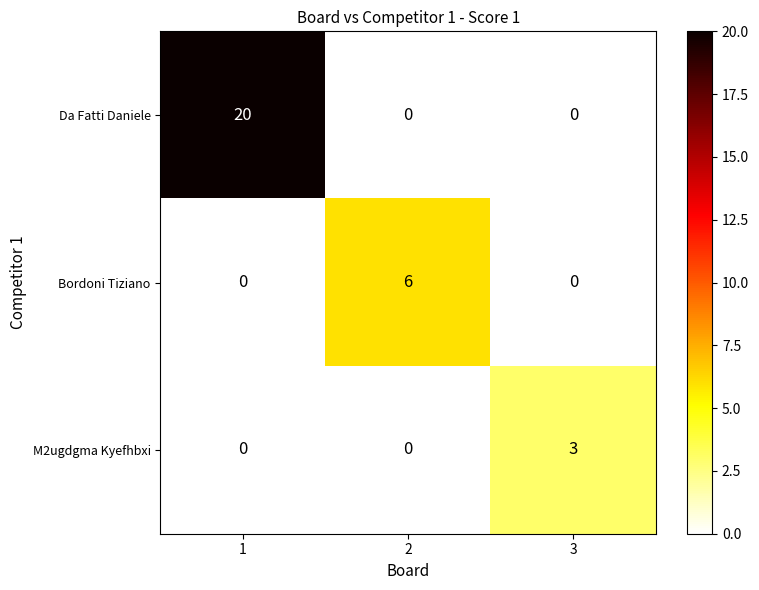

How many M2ugdgma Kyefhbxi values are between 0 and 3?

3